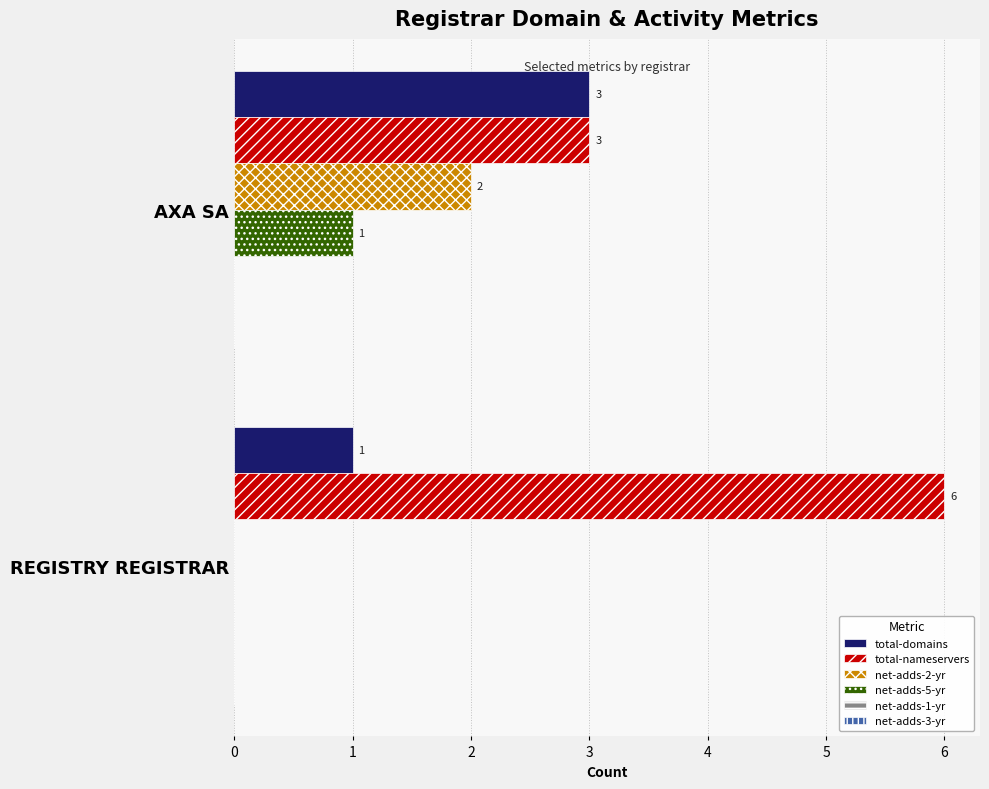

Which category has the highest value in the total-nameservers series?

REGISTRY REGISTRAR